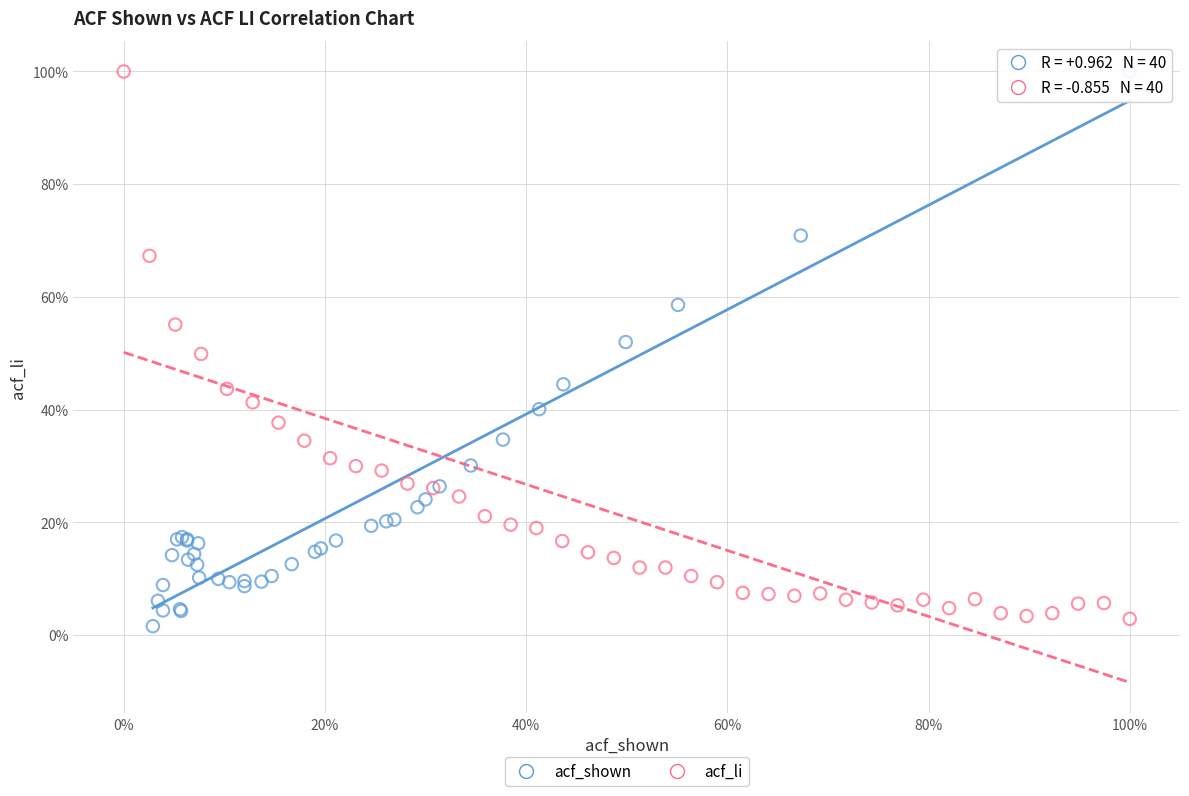

What are all the series names shown in the legend?

acf_shown, acf_li